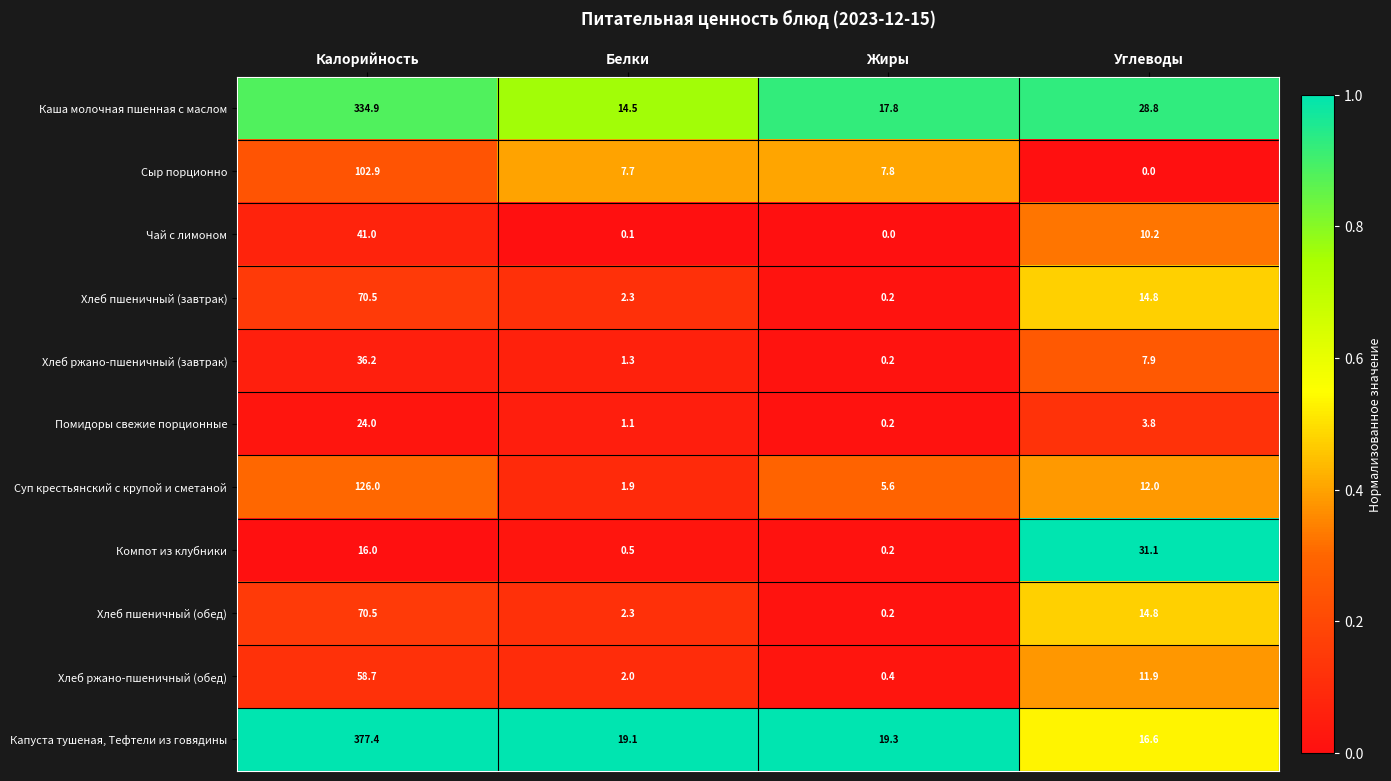

What is the maximum value for Хлеб пшеничный (завтрак)?

70.5